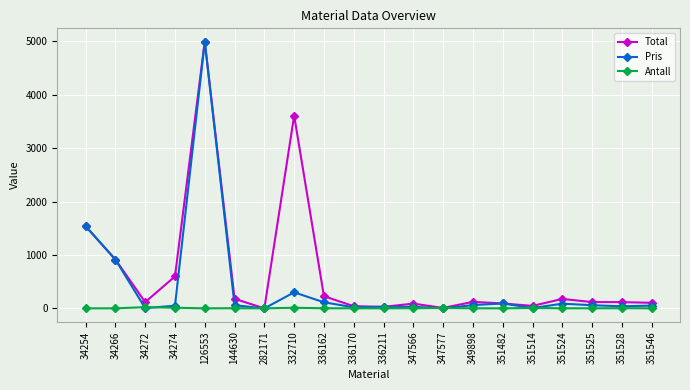

How many data points does each series have?

20